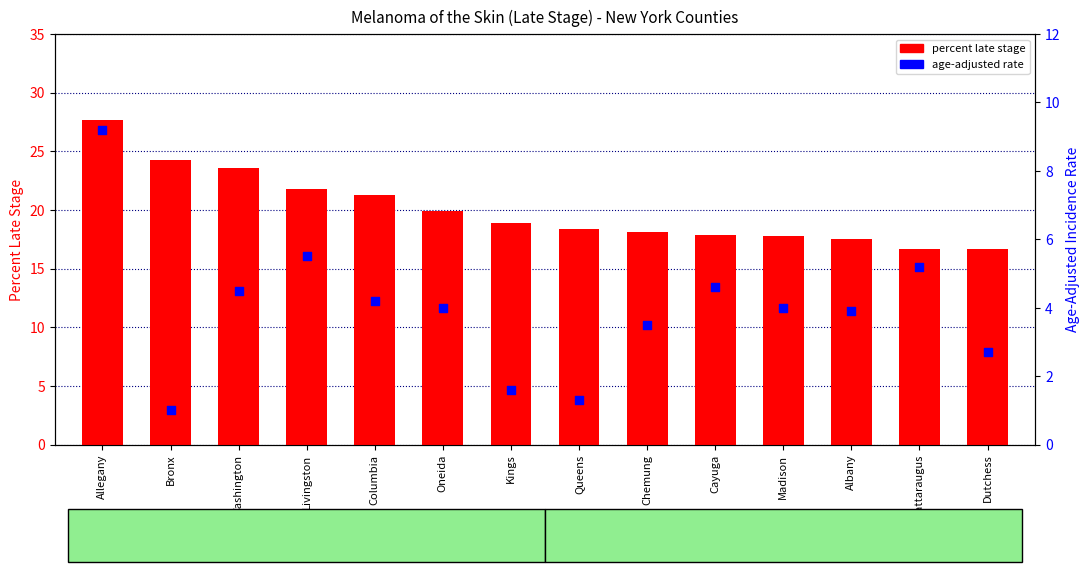

What is the total value across all series at Queens?

19.7